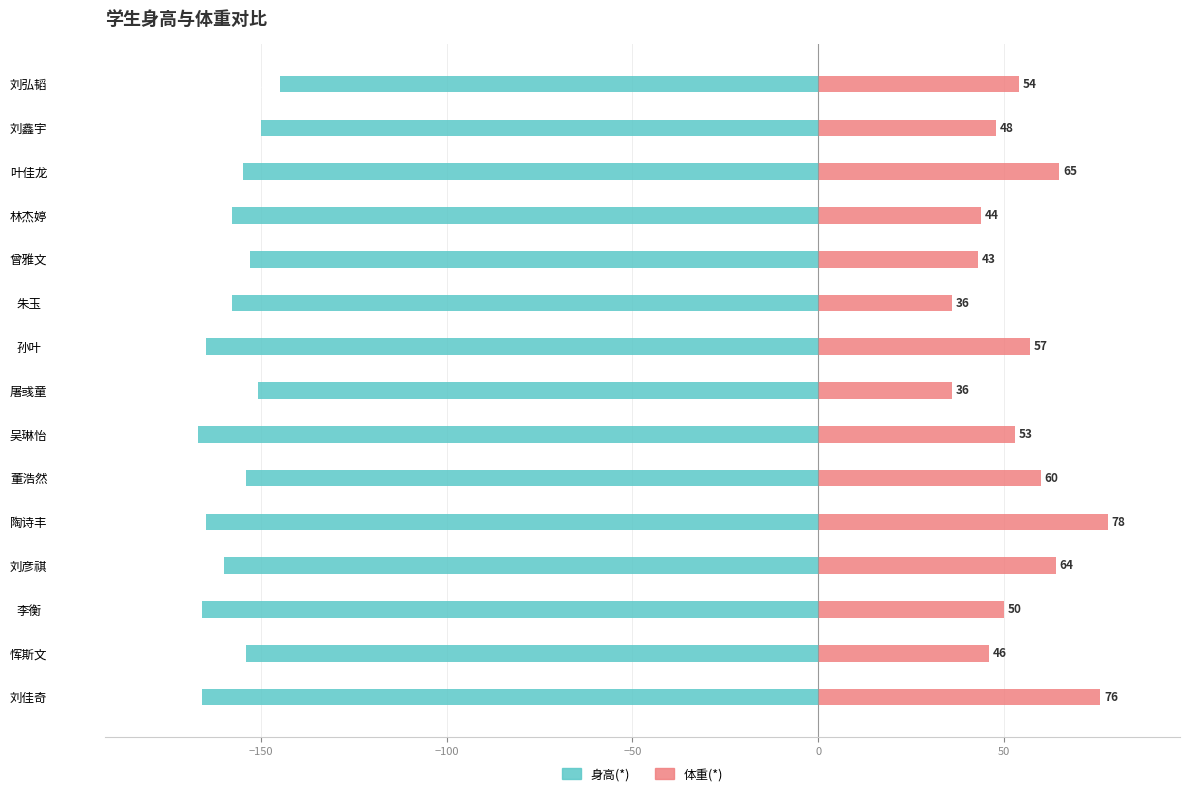

The 体重(*) series shows 16 at −200. True or false?

False